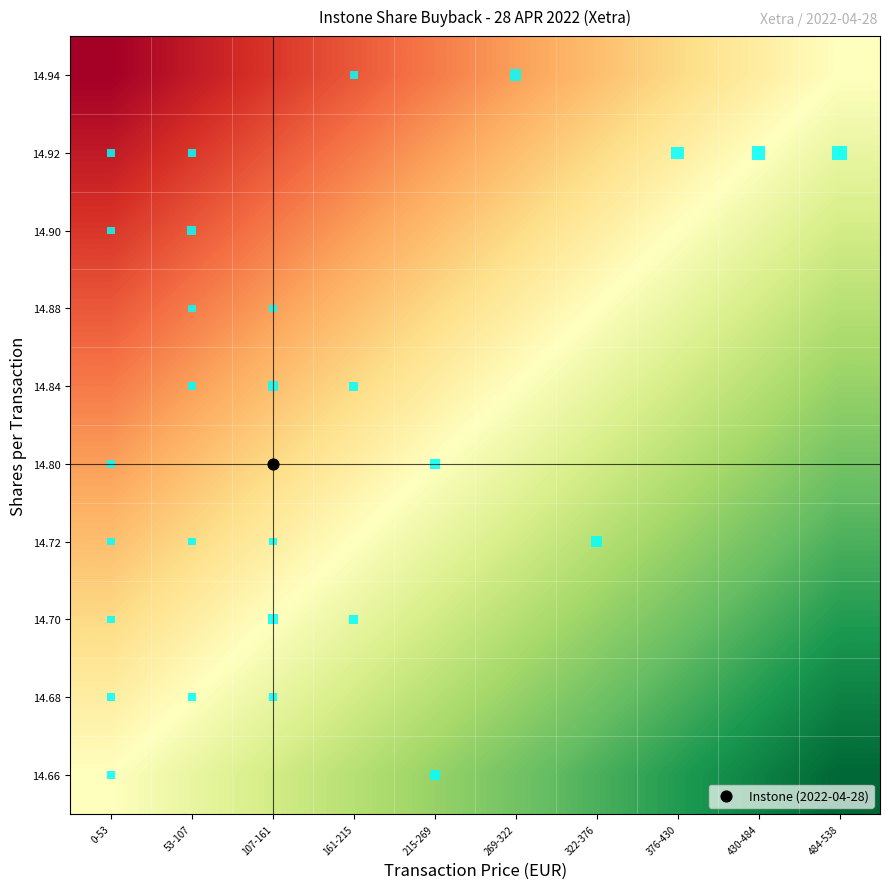

What is the maximum value shown in the chart?

1.0